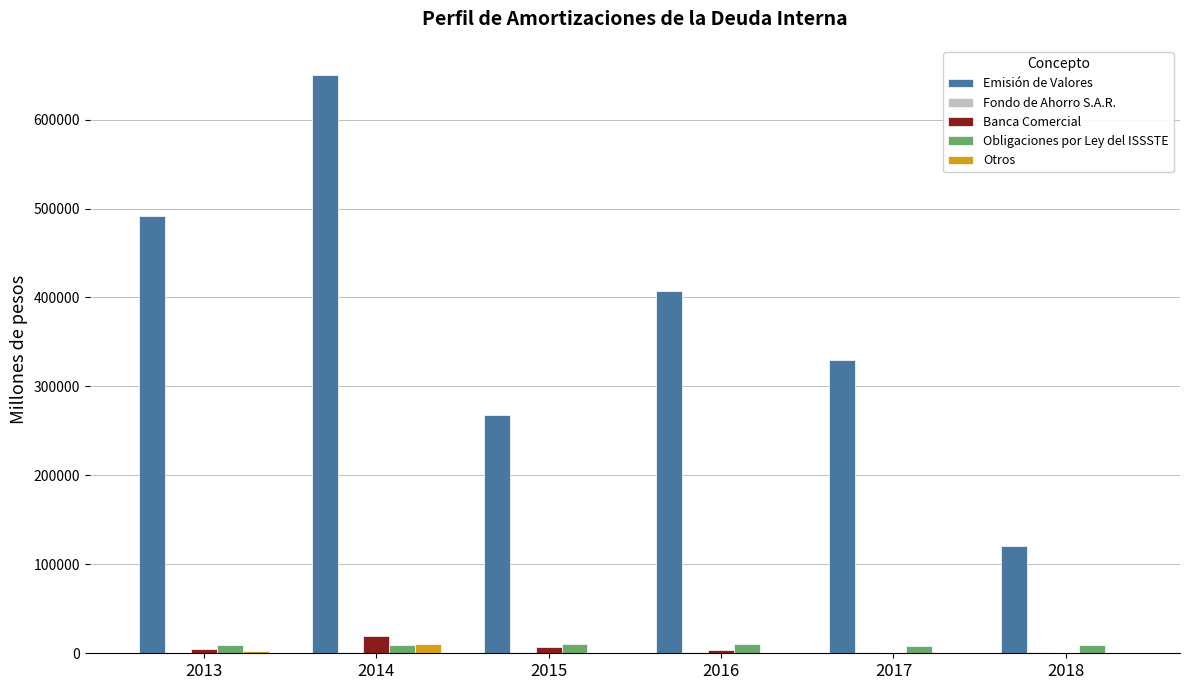

What is the sum of all Otros values?

15377.1